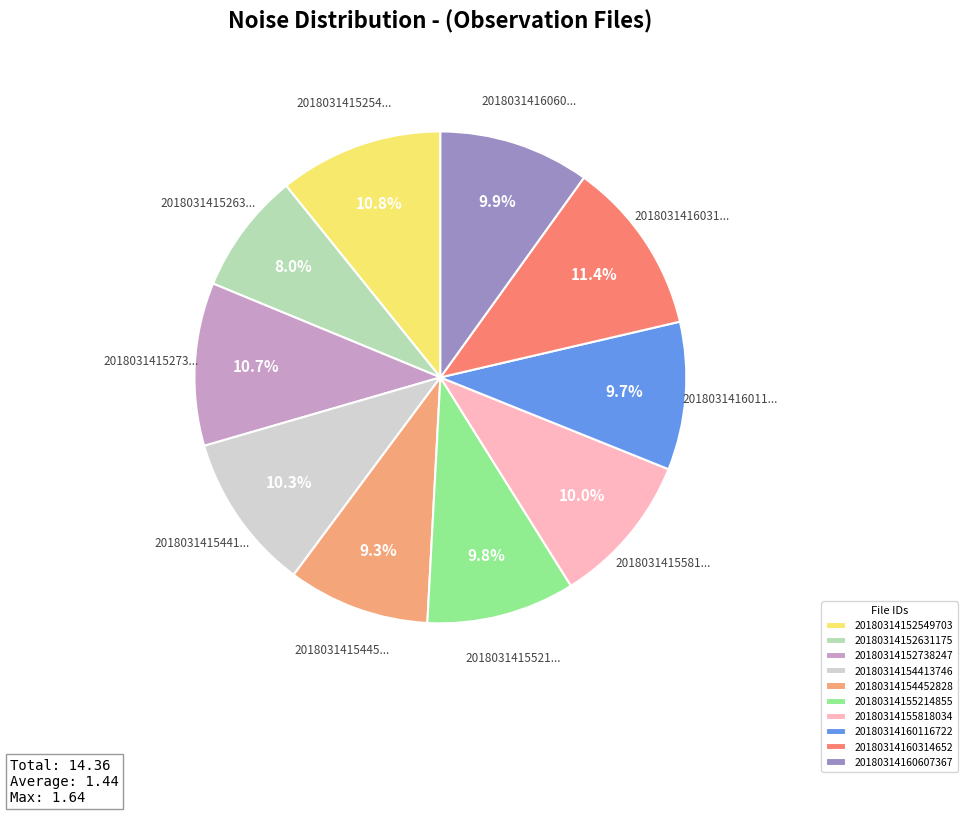

What percentage is NOT represented by 20180314154413746?

89.7%